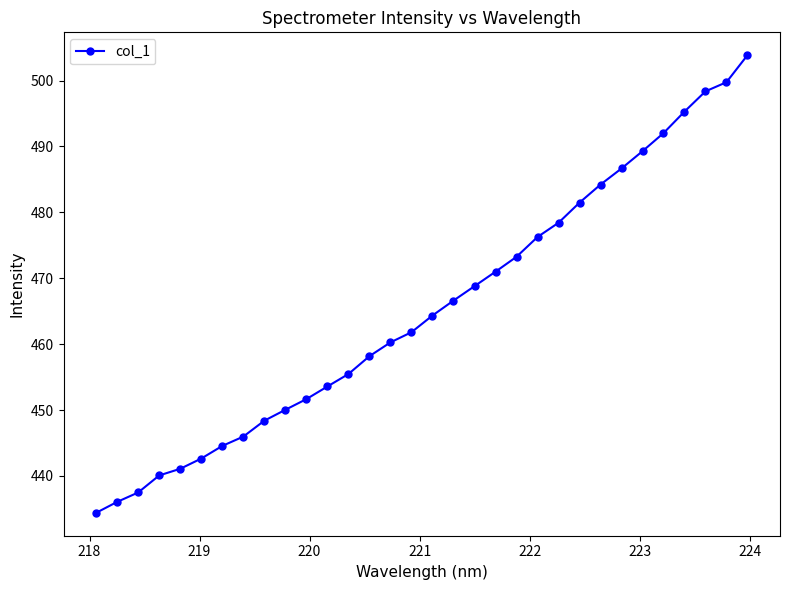

What is the greatest value displayed?

503.8